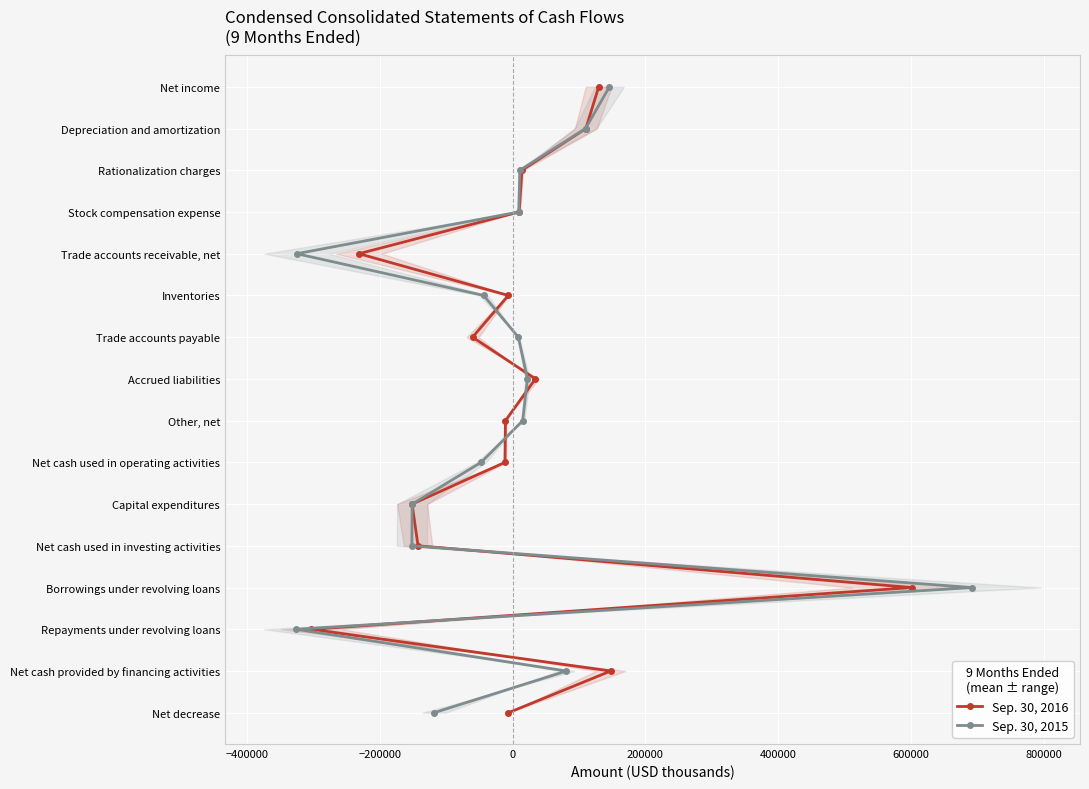

How many values in the Sep. 30, 2015 series are below 8?

8